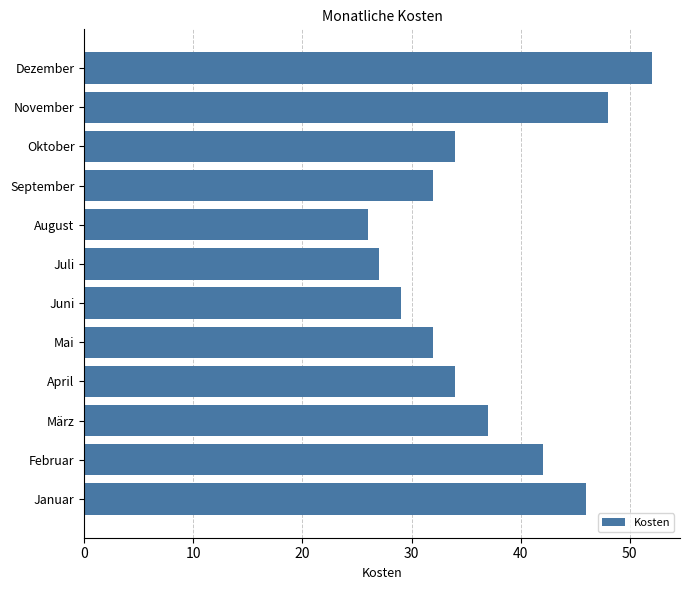

What is the approximate value at Februar, to the nearest 5?

40